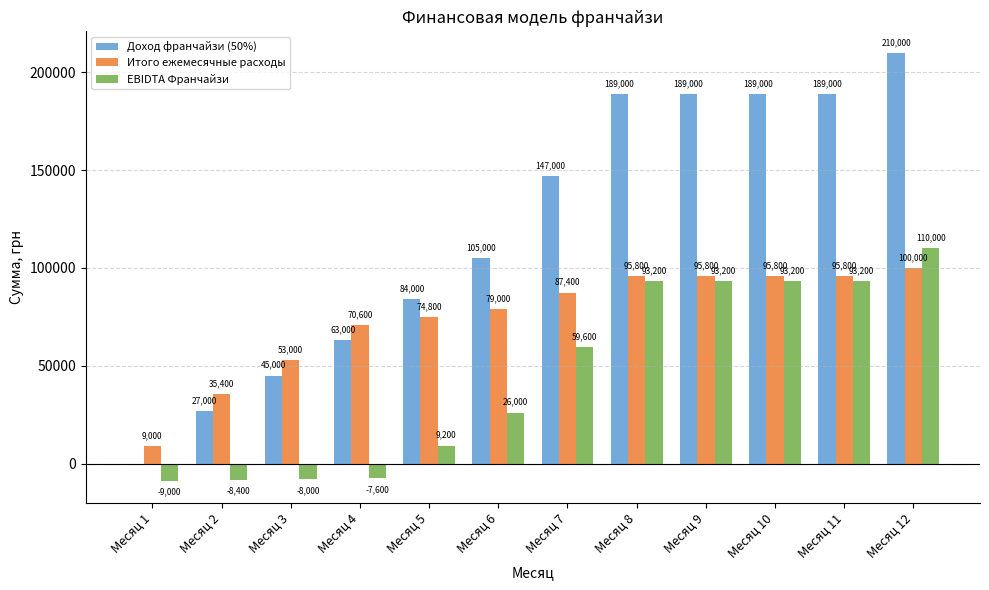

Which series changed the most between Месяц 3 and Месяц 10?

Доход франчайзи (50%)